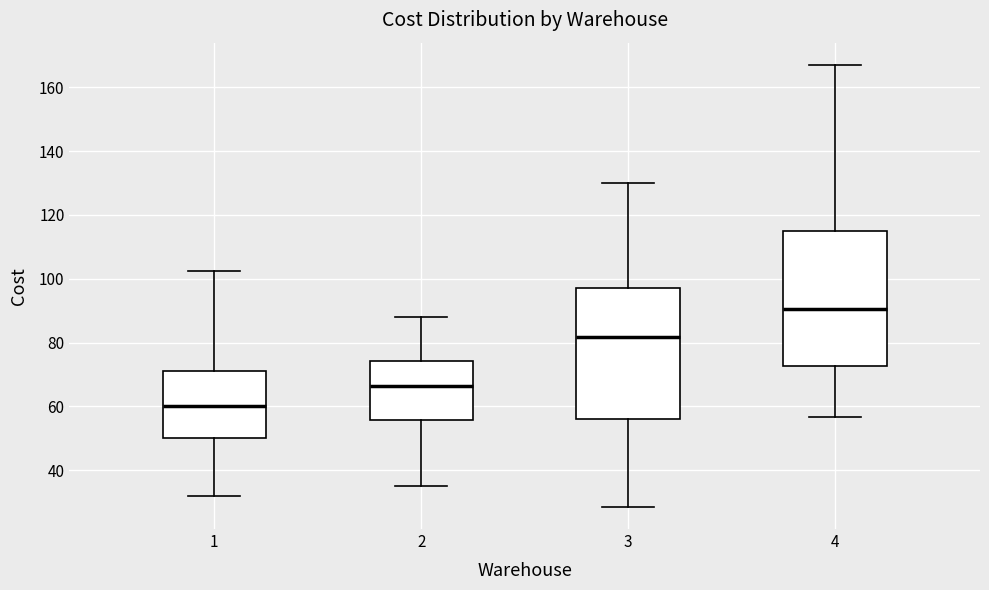

Reading left to right, read every box against the y-axis: the position of its median line, the range the box covers, and the ends of its whiskers. The values are not printed on the chart, so give them approximately, as read against the axis.

1: median 60, box 50 to 72, whiskers 32 to 102
2: median 66, box 56 to 74, whiskers 34 to 88
3: median 82, box 56 to 96, whiskers 28 to 130
4: median 90, box 72 to 114, whiskers 56 to 168